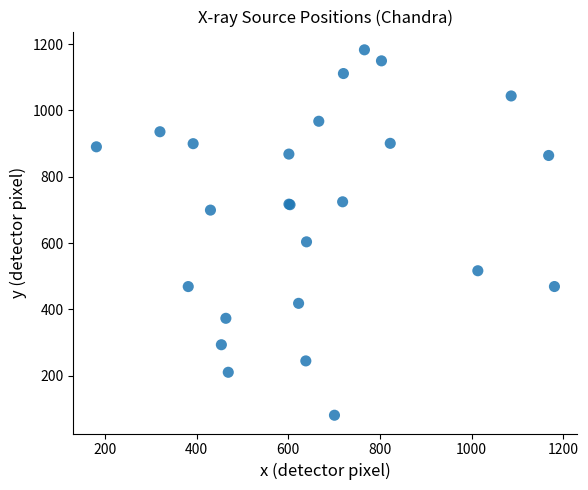

What Y value in the scatter plot is closest to 631?

603.7